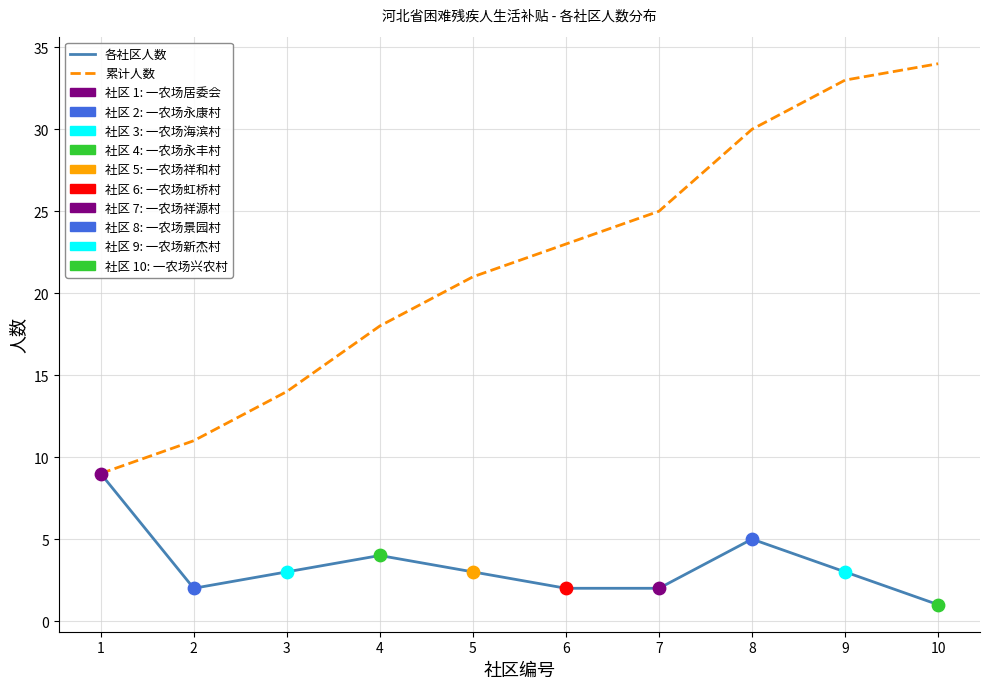

Between 7 and 10, which series saw the biggest shift?

累计人数